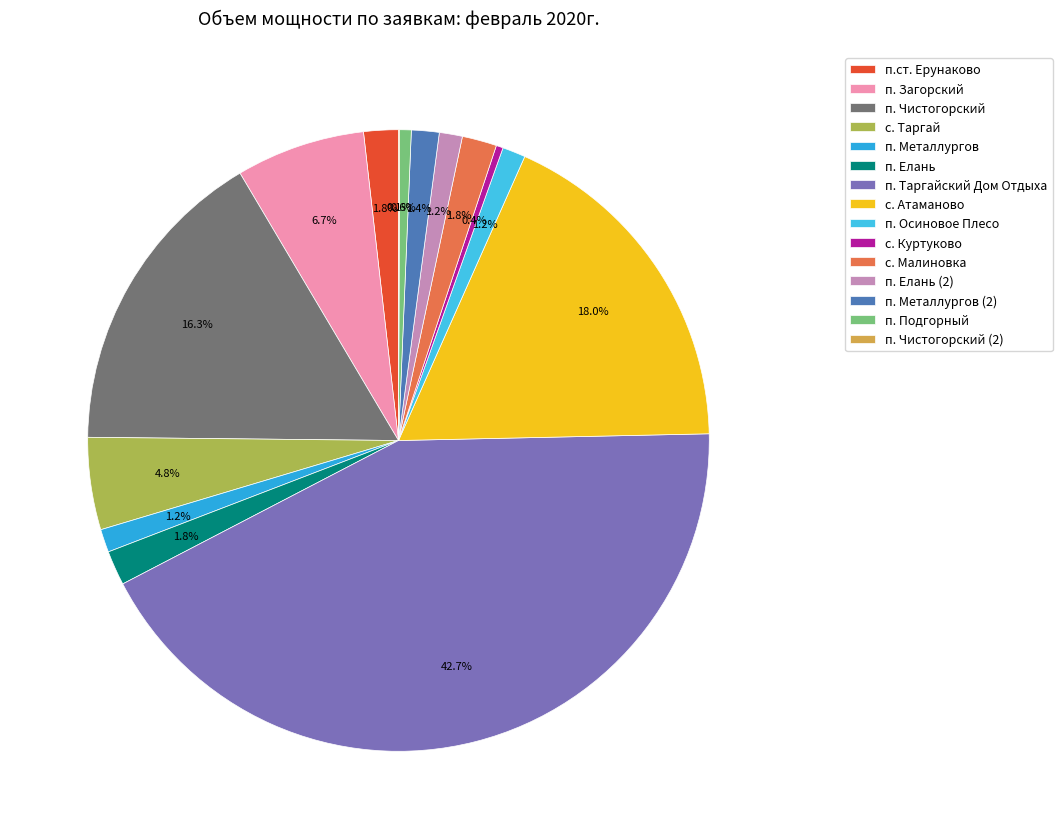

Rank the categories by value from lowest to highest.

п. Чистогорский (2), с. Куртуково, п. Подгорный, п. Металлургов, п. Осиновое Плесо, п. Елань (2), п. Металлургов (2), п.ст. Ерунаково, п. Елань, с. Малиновка, с. Таргай, п. Загорский, п. Чистогорский, с. Атаманово, п. Таргайский Дом Отдыха